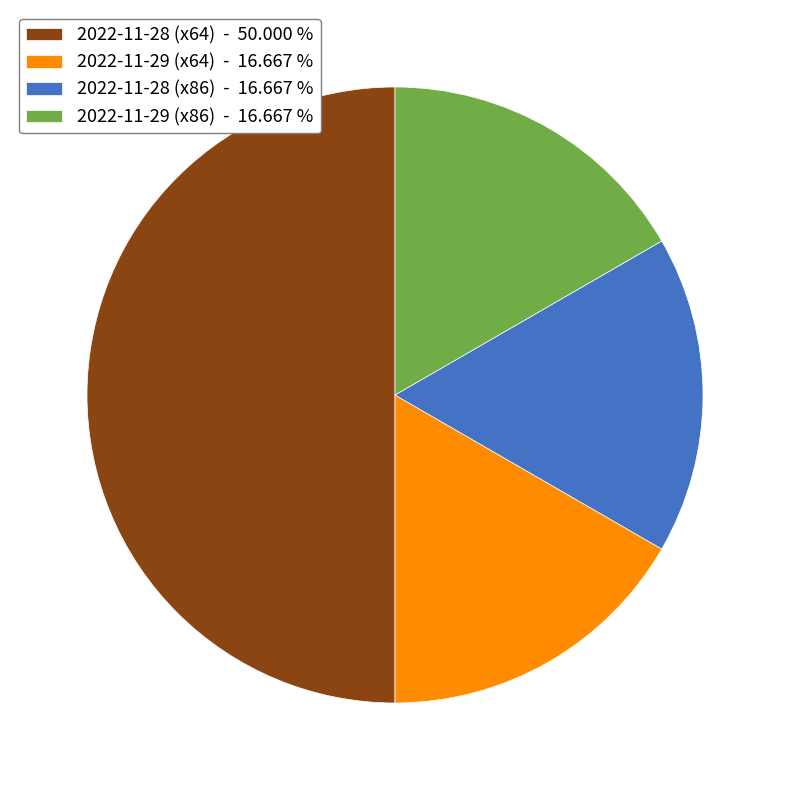

How many segments does this pie chart have?

4